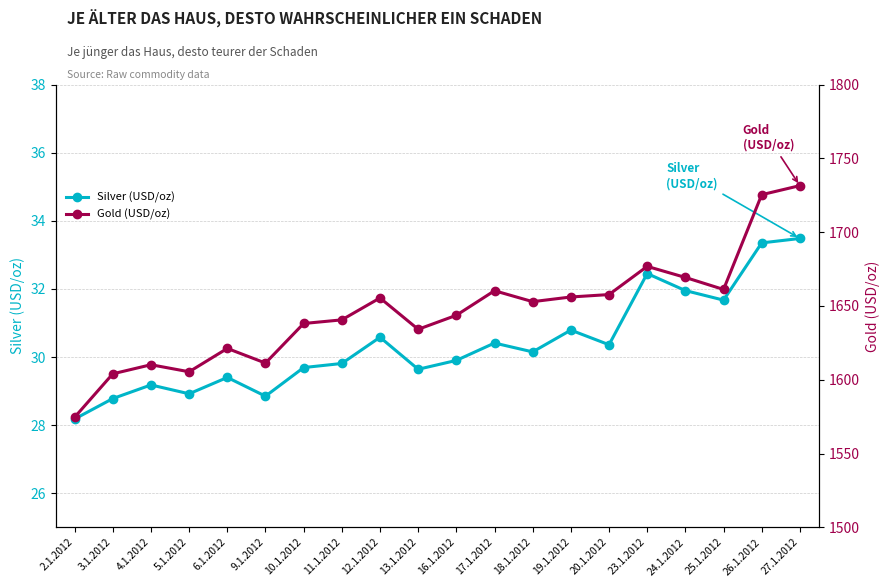

What is the value of the Gold (USD/oz) point at the 20th from the left?

1731.5